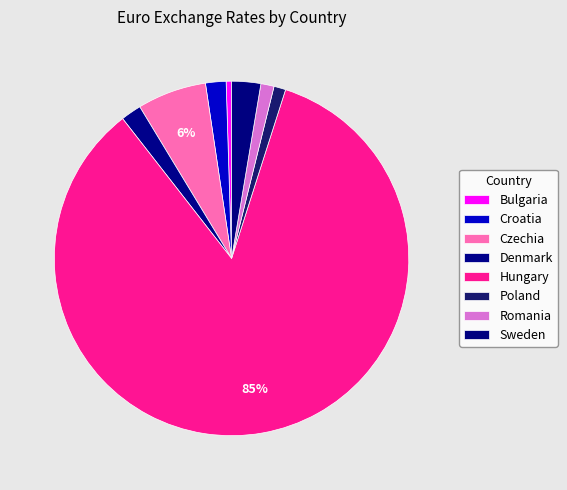

How many slices are in this pie chart?

8